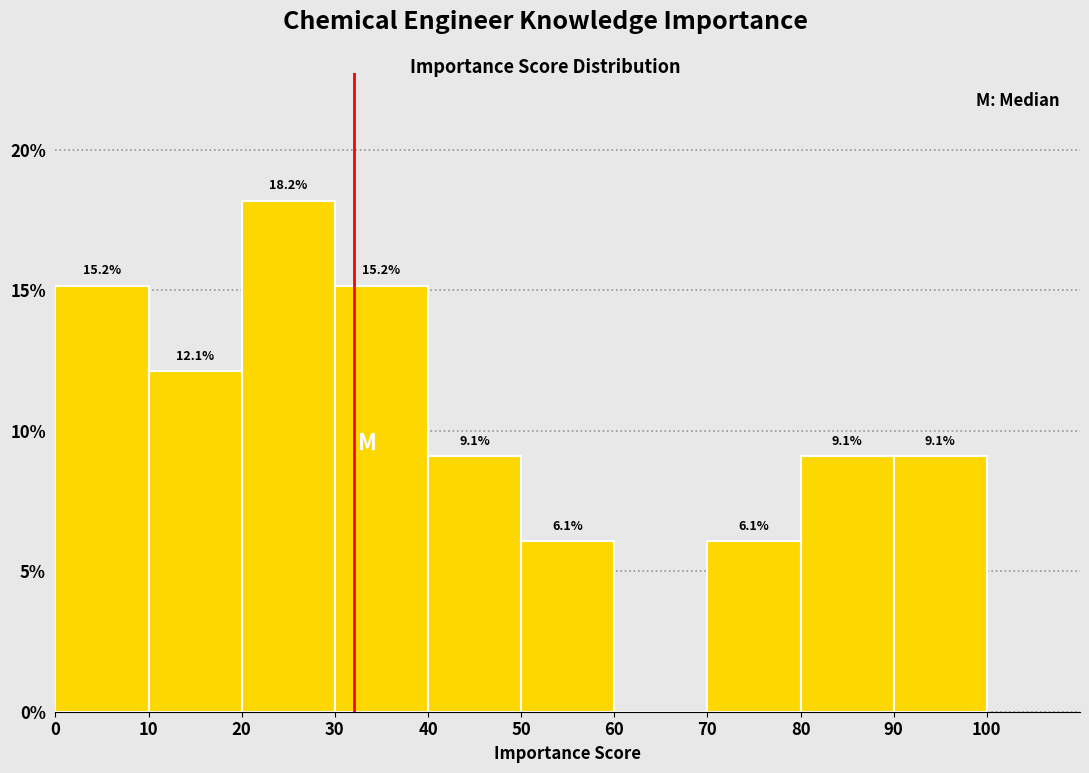

Which range on the x-axis has the tallest bar?

20 to 30